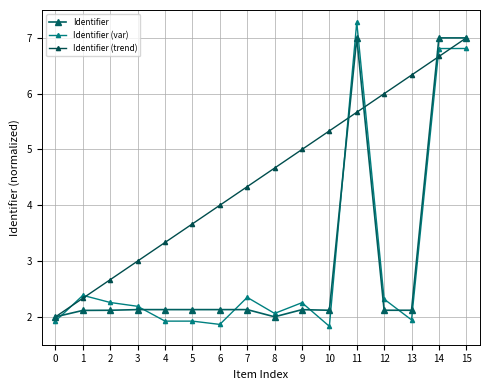

The value of Identifier at 12 is 2.1. True or false?

True